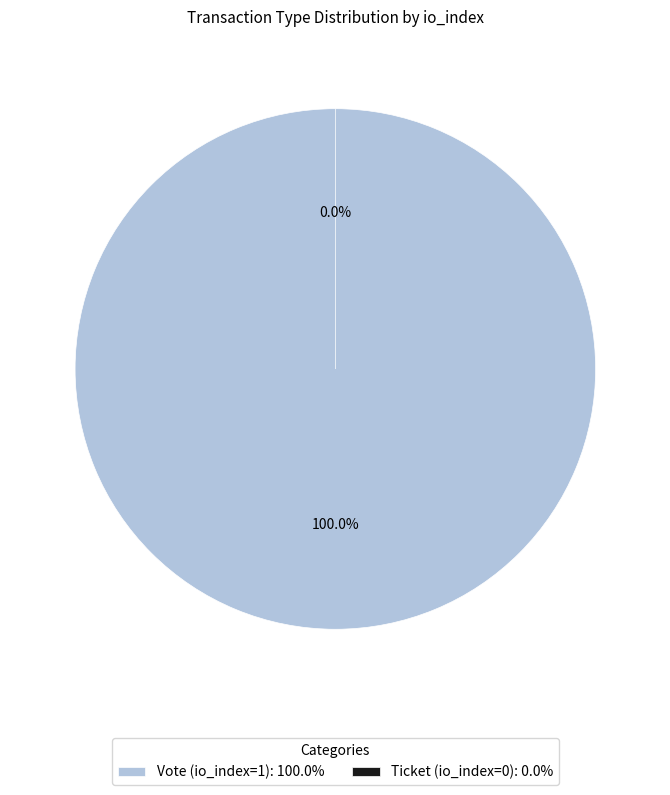

To the nearest percent, what is the difference between the Vote (io_index=1) and Ticket (io_index=0) slice percentages?

100%